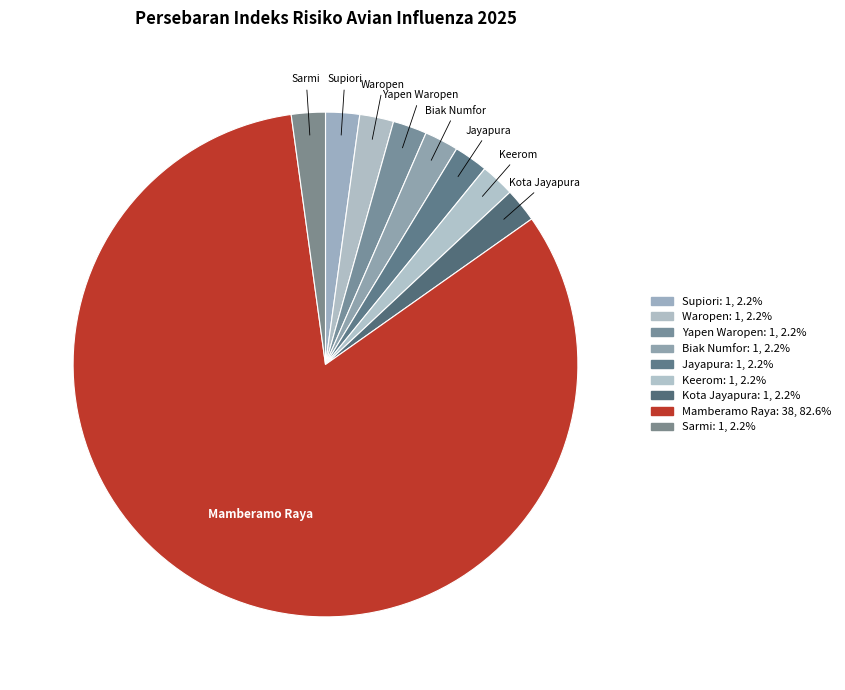

Which category accounts for the majority?

Mamberamo Raya